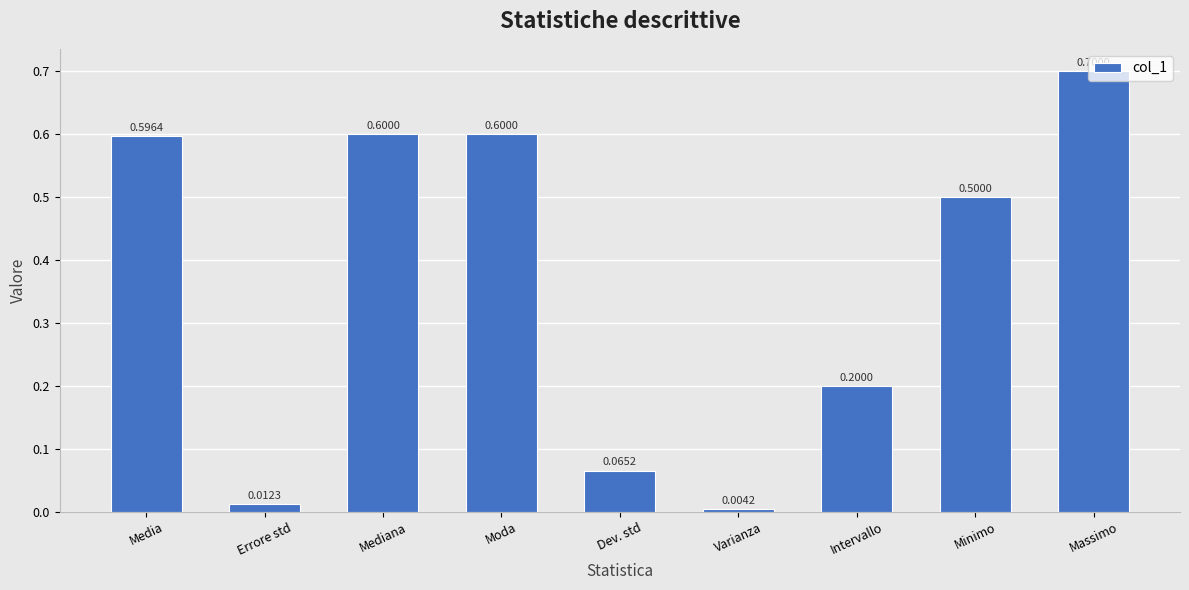

Where is the data nearest to the value 0?

Varianza